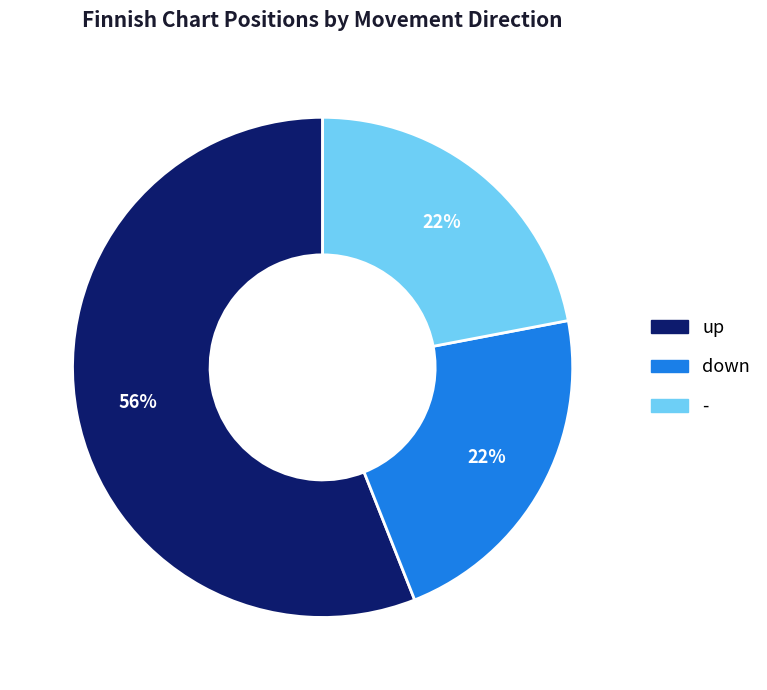

Is - the majority of the pie?

No